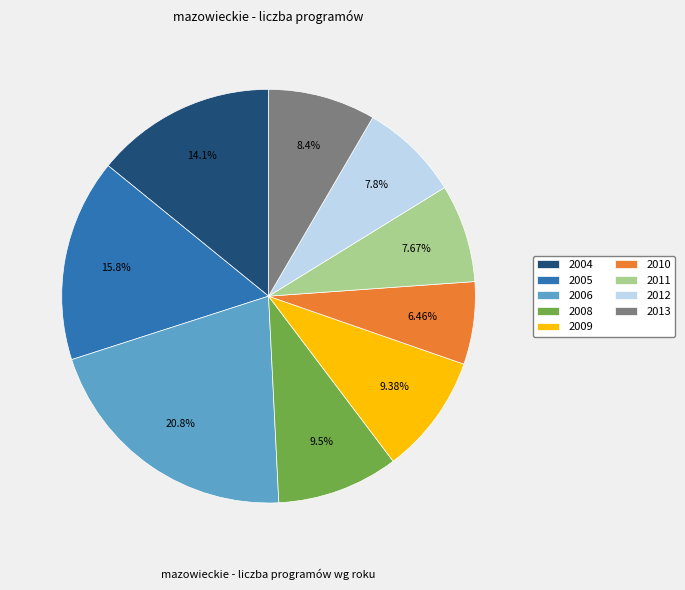

How many slices are in this pie chart?

9